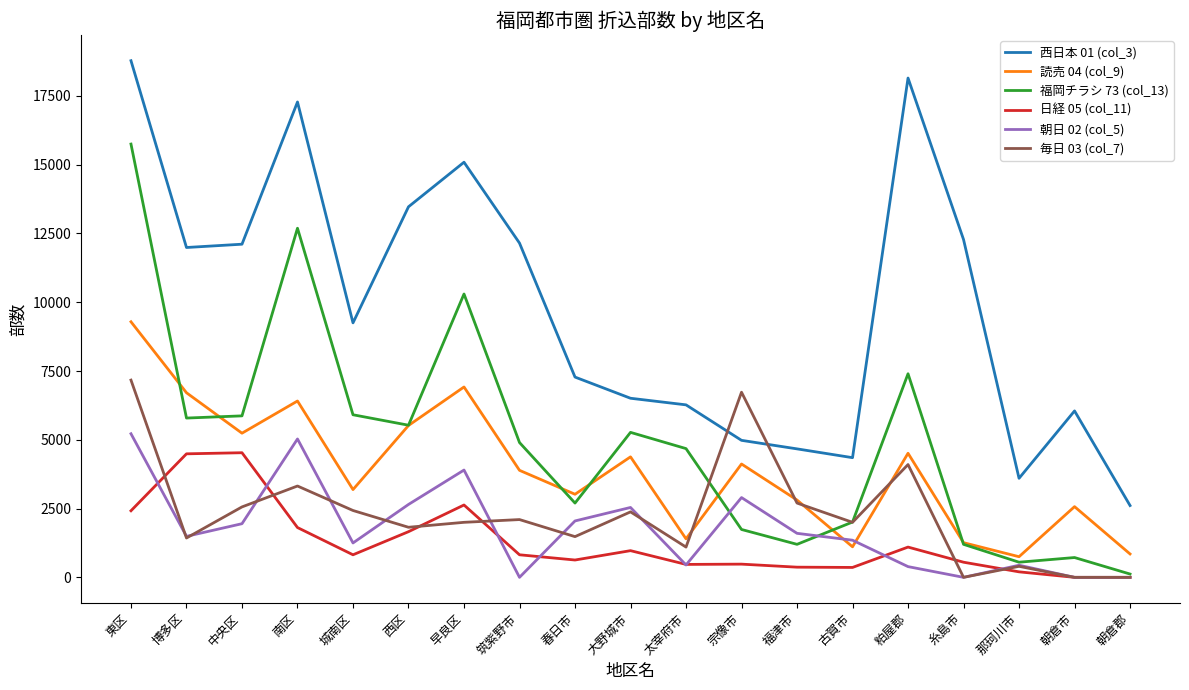

At which label does 朝日 02 (col_5) reach its peak?

東区